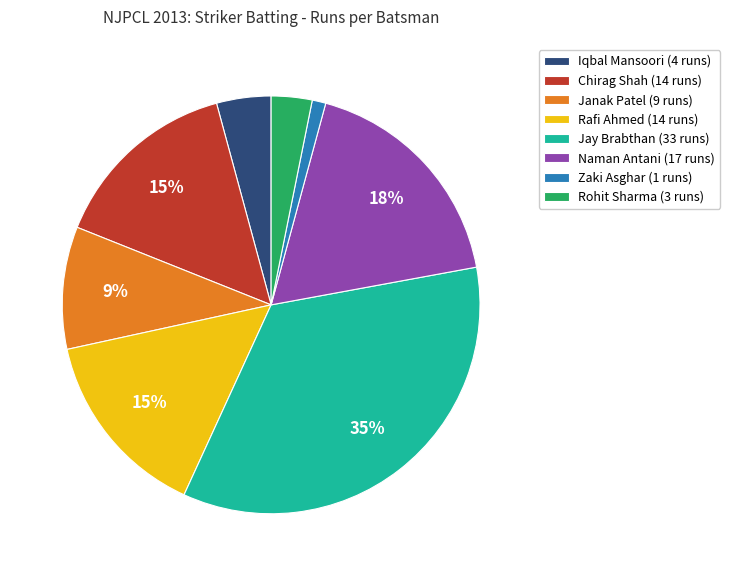

Combined, do Jay Brabthan (33 runs) and Zaki Asghar (1 runs) account for over 50%?

No